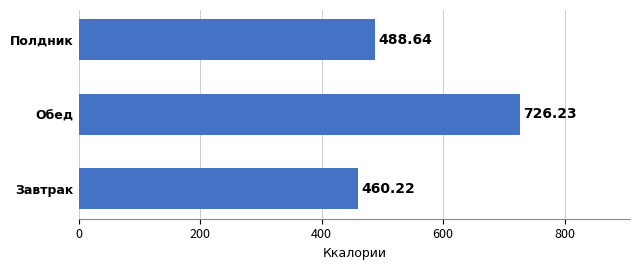

Are the bars horizontal?

Yes